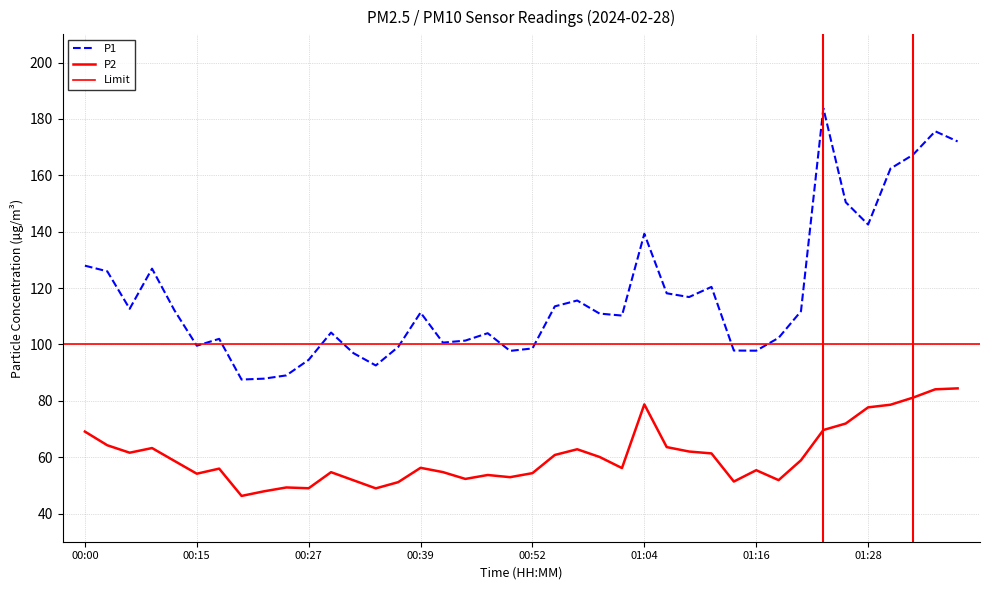

At which category is the sum across all series the highest?

01:35